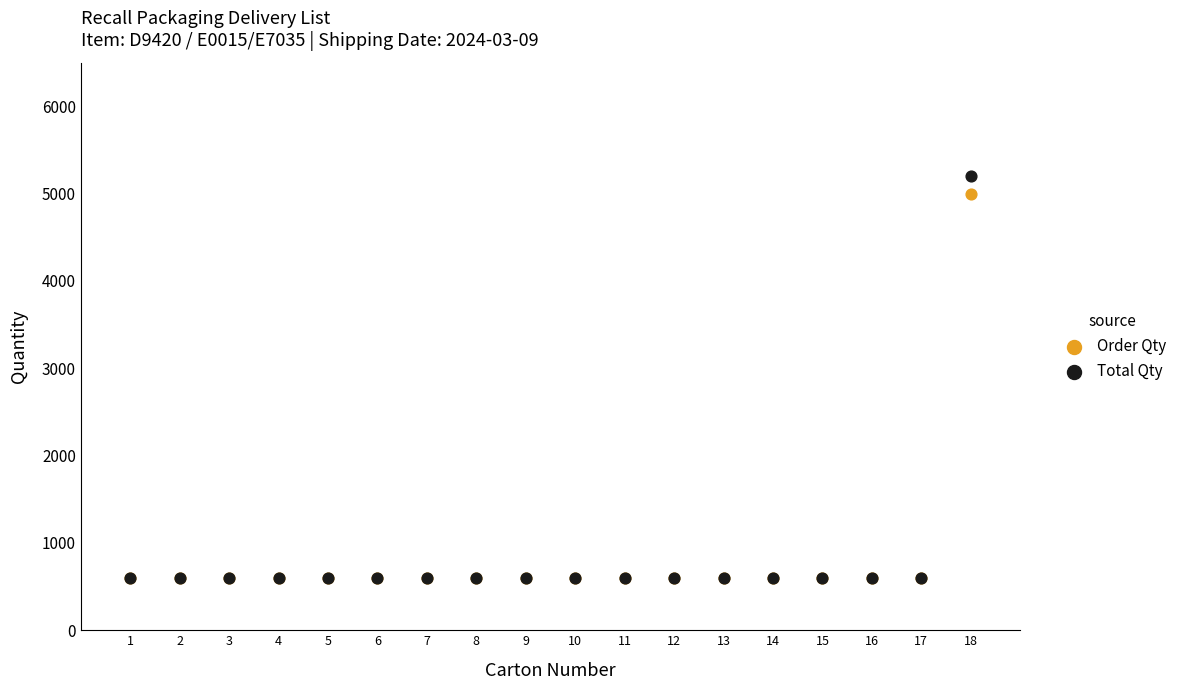

In the Total Qty series, what Y value is closest to 2900?

600